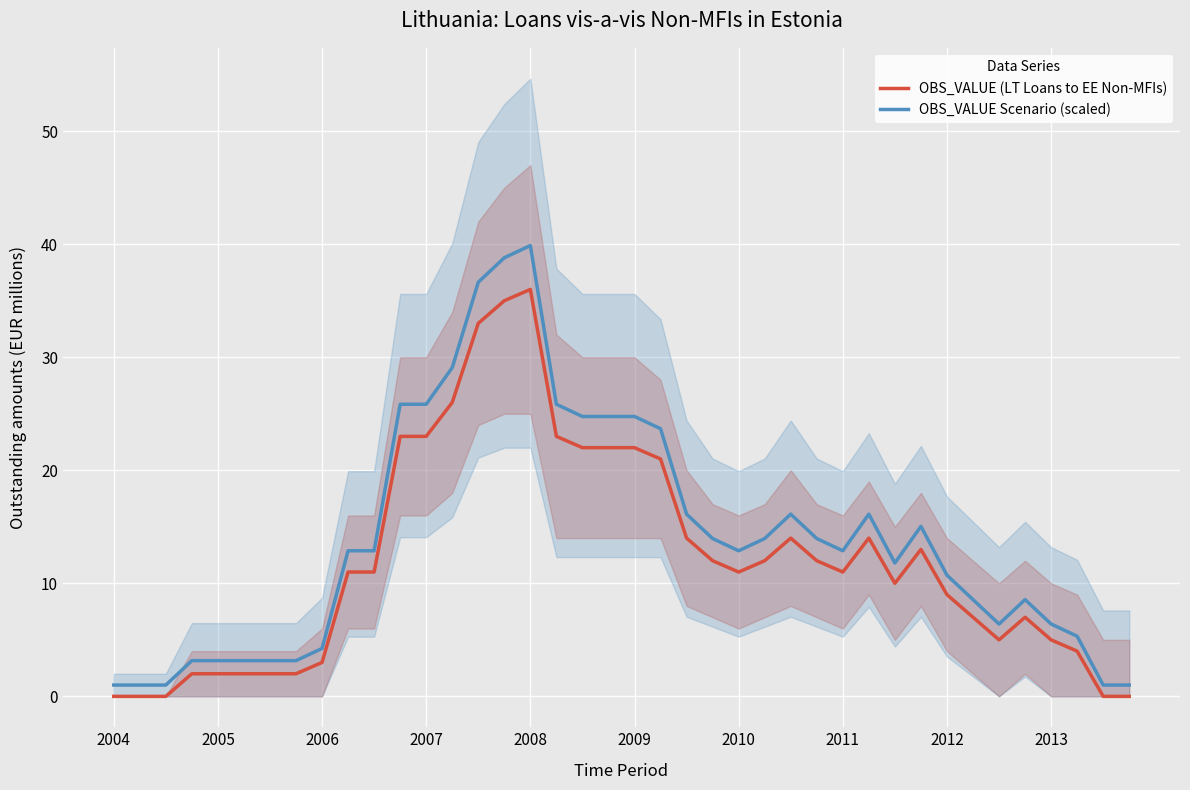

What position from the left is 27?

28